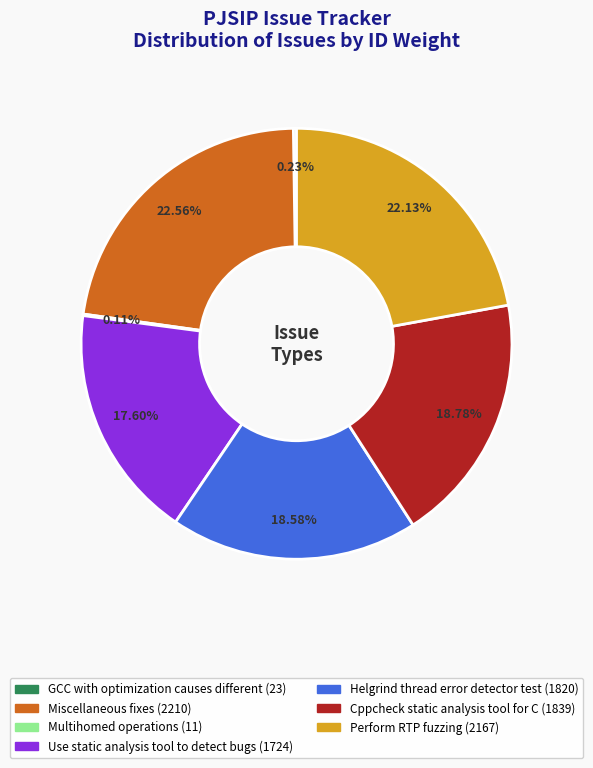

What is the ratio of the value at Use static analysis tool to detect bugs to the value at Cppcheck static analysis tool for C?

0.9